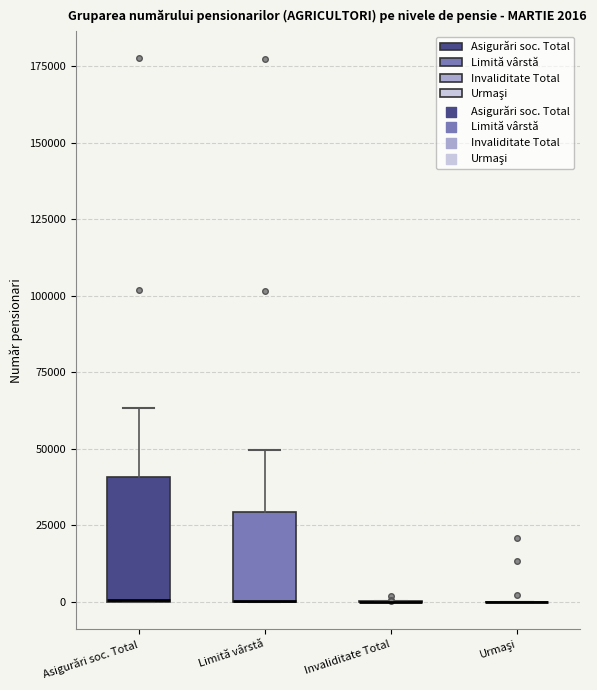

Comparing the boxes themselves (not the whiskers), which one is the tallest?

Asigurări soc. Total